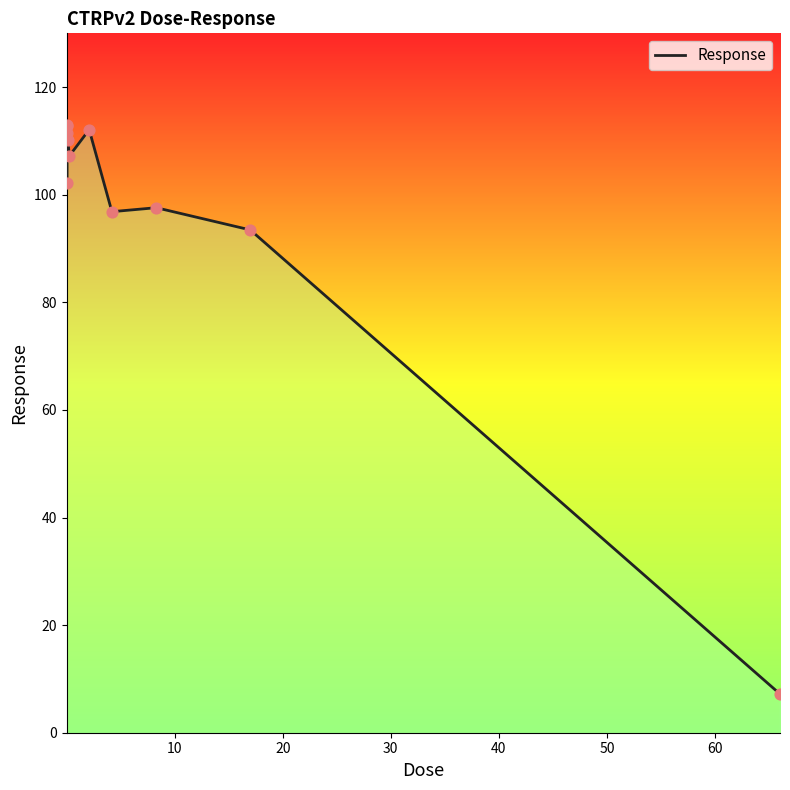

What is the difference between the maximum and minimum values?

105.7